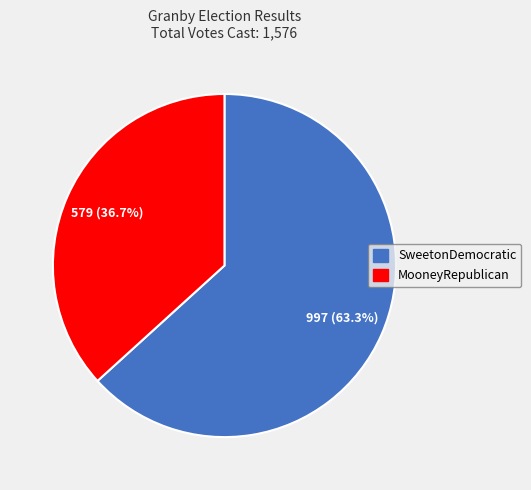

Which category has the biggest portion of the pie?

SweetonDemocratic